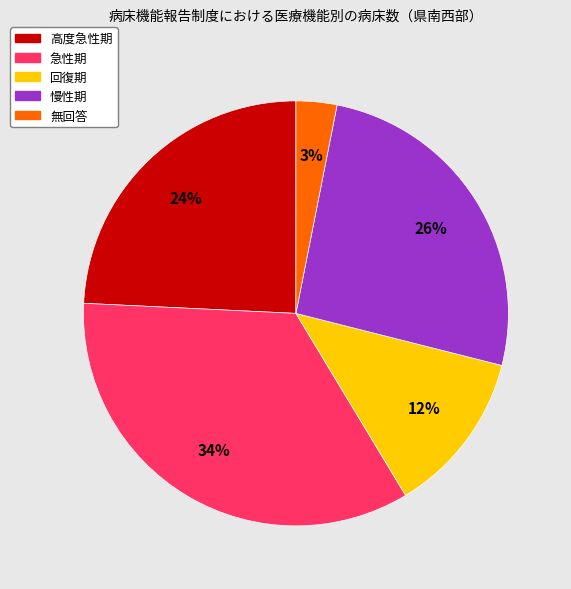

Which category has the smallest portion of the pie?

無回答